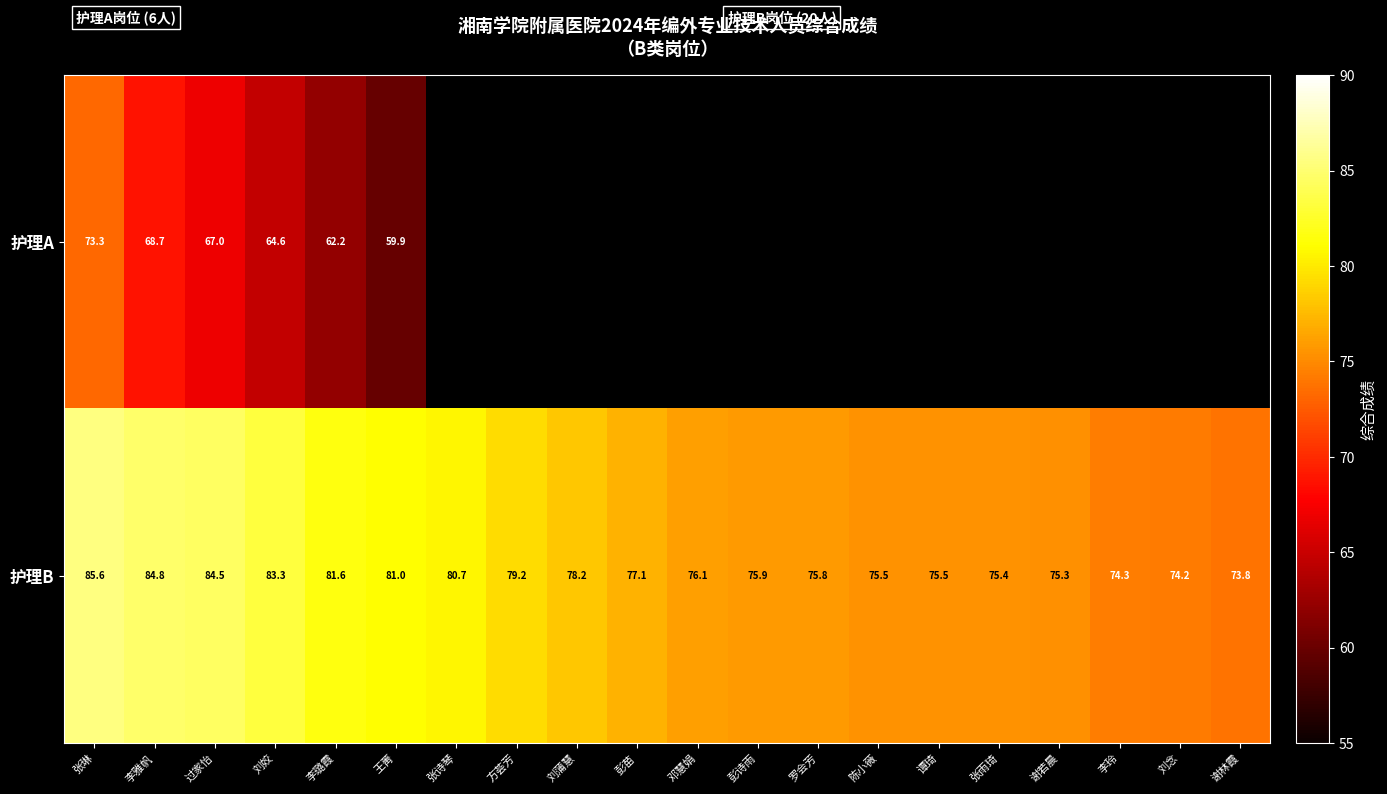

Where does the 护理B series first go above 77?

张琳